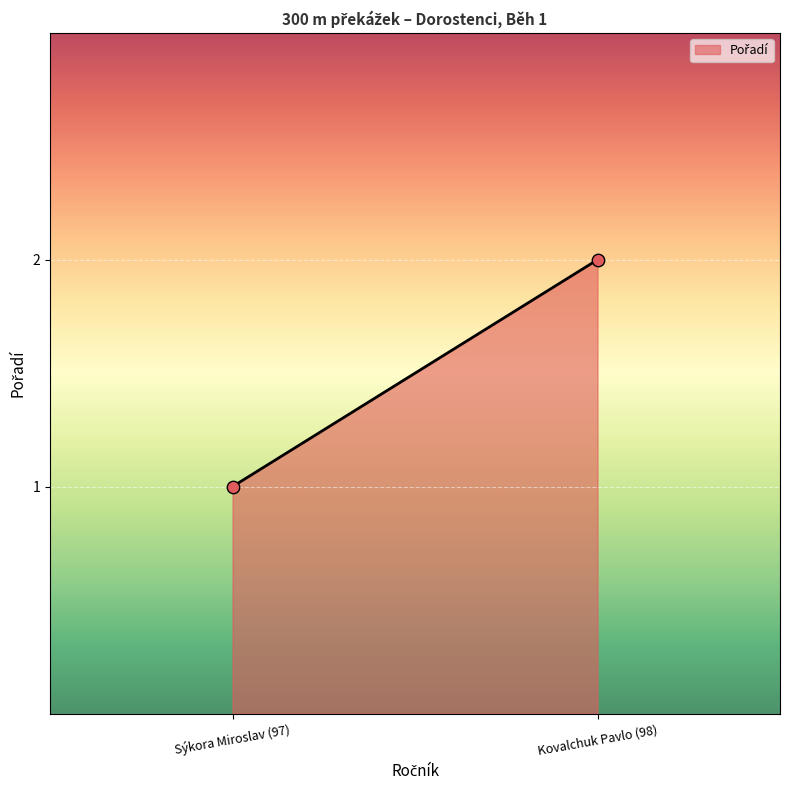

What is the average X value?

98